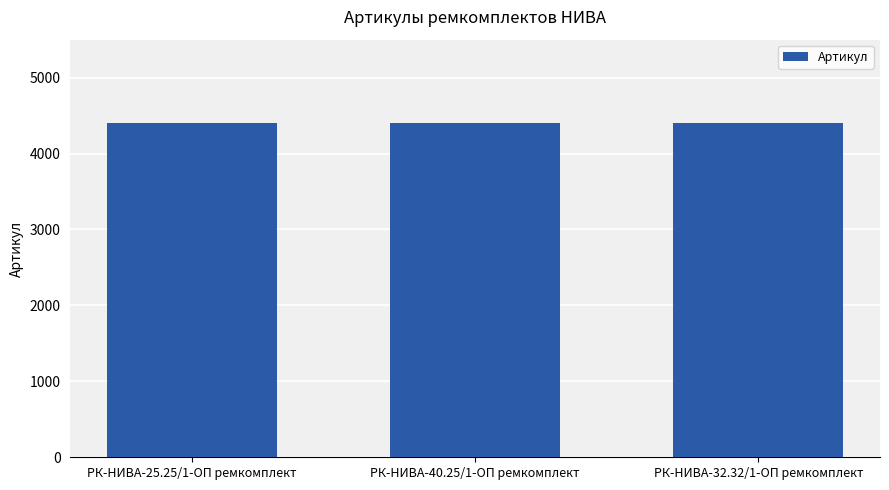

What is the label of the 2nd bar from the right?

РК-НИВА-40.25/1-ОП ремкомплект